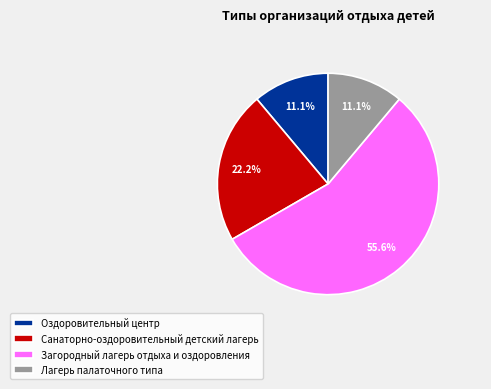

How much of the chart is everything except Загородный лагерь отдыха и оздоровления?

44.4%